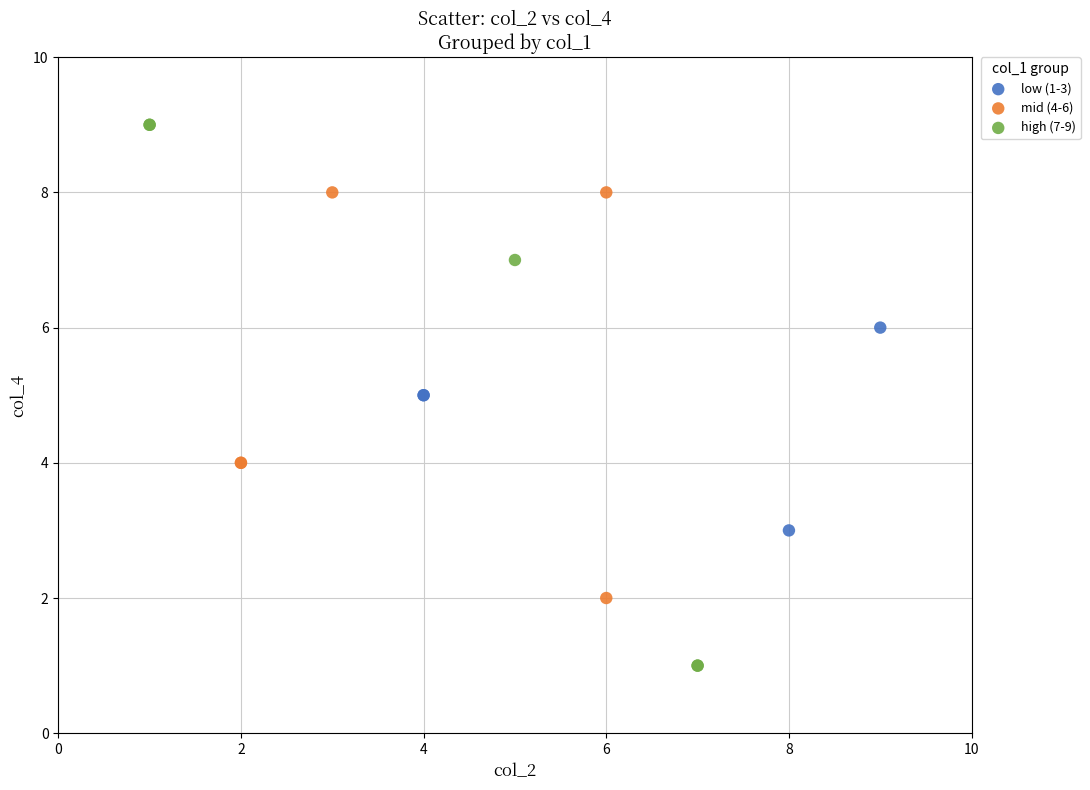

Which series contains the lowest Y value?

high (7-9)